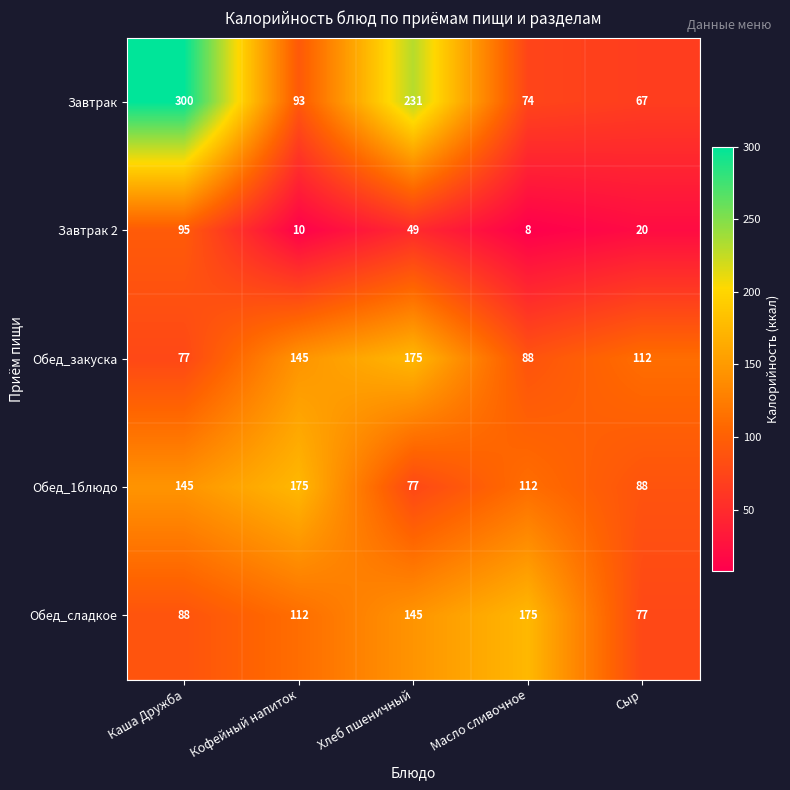

At how many categories does at least one series exceed 259?

1